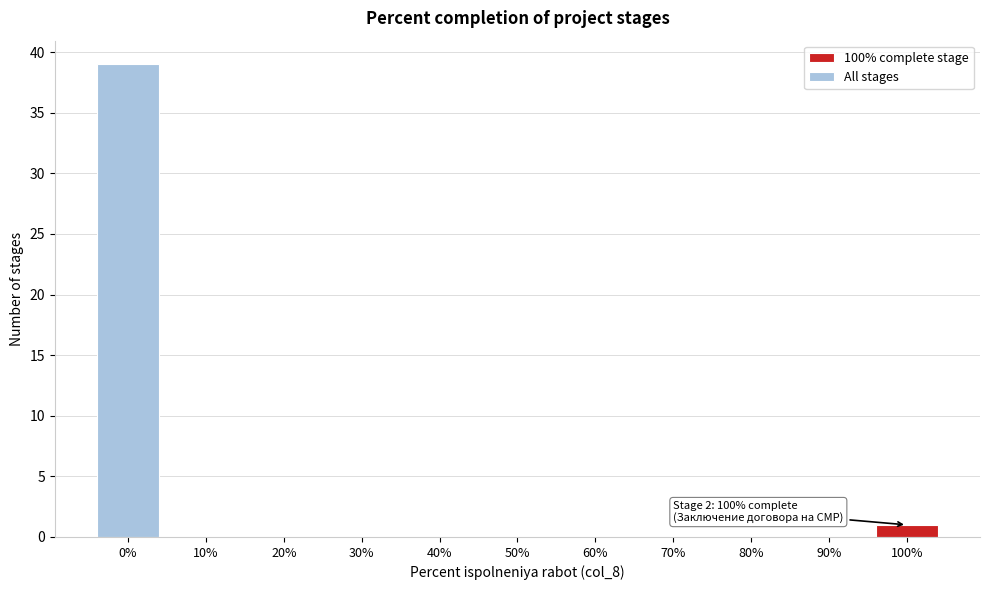

Reading right to left, list all the values displayed in this chart.

100%=1	90%=0	80%=0	70%=0	60%=0	50%=0	40%=0	30%=0	20%=0	10%=0	0%=39